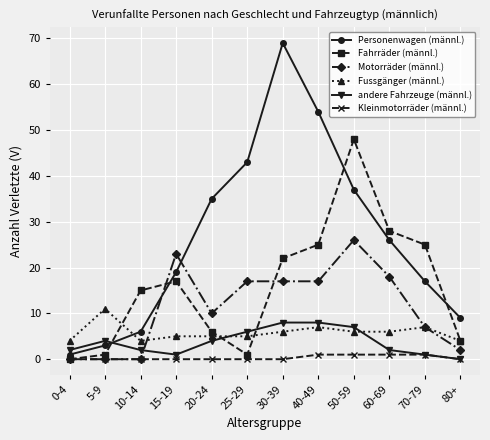

Which series has the largest total across all categories?

Personenwagen (männl.)